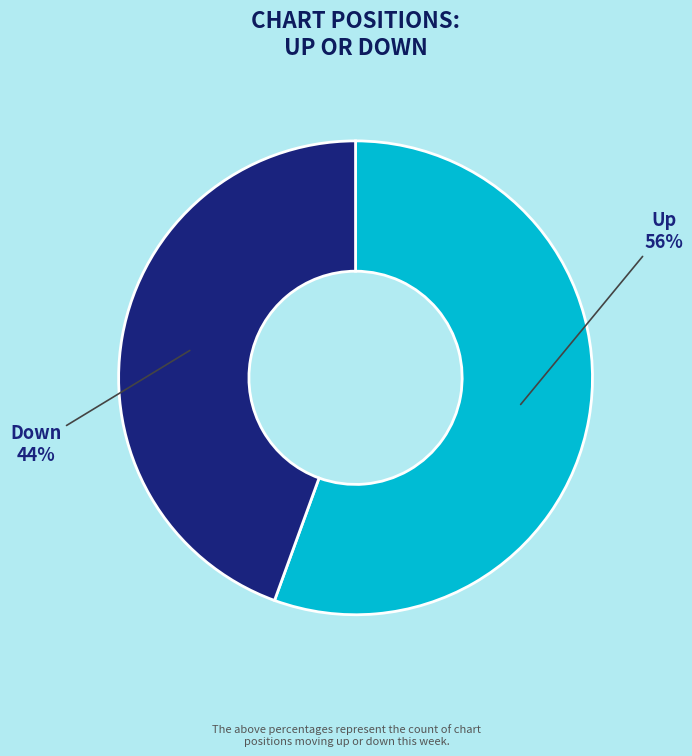

True or false: Down accounts for 44% of the total.

True